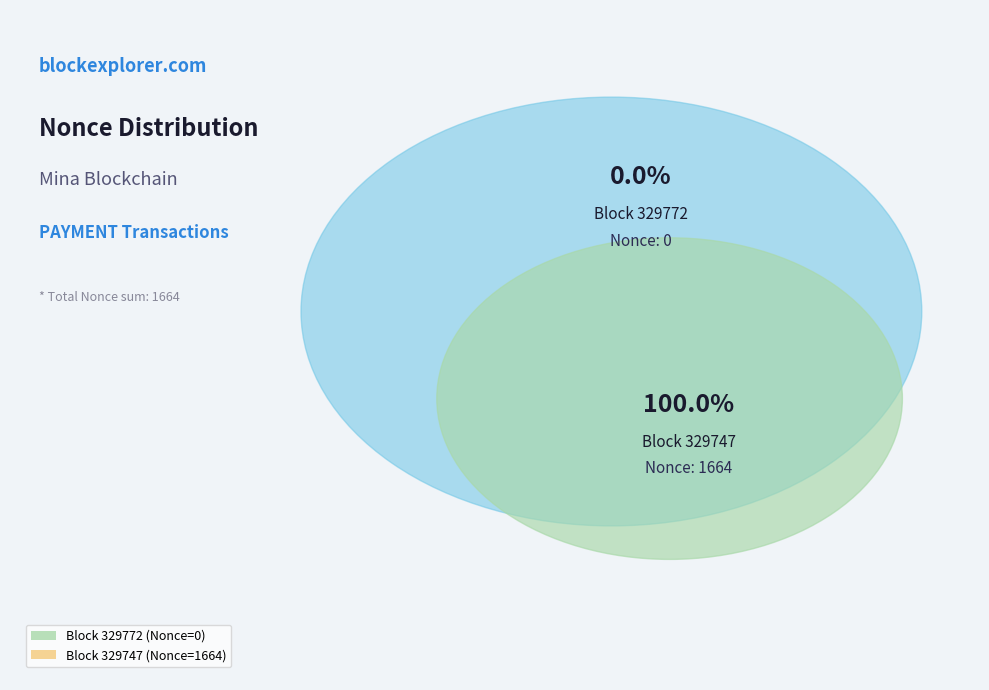

Between 329772 and 329747, which is larger?

329747